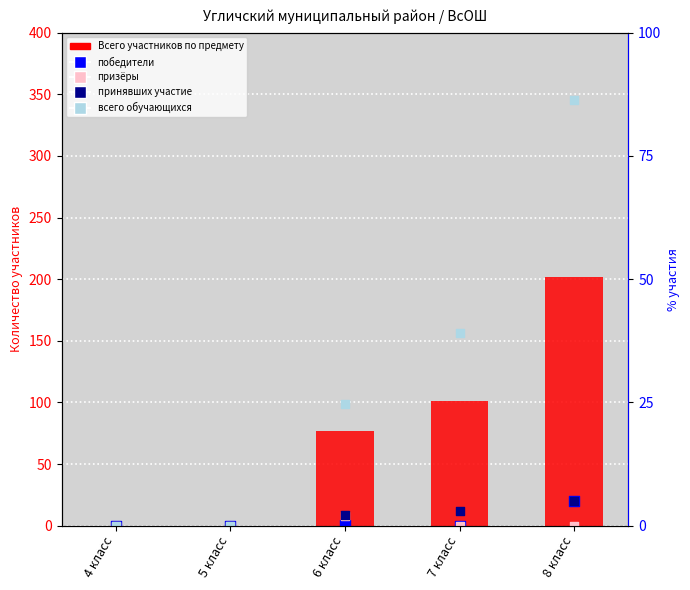

Is the value of Всего обучающихся at 5 класс greater than the value of Количество обучающихся, принявших участие at 4 класс?

No